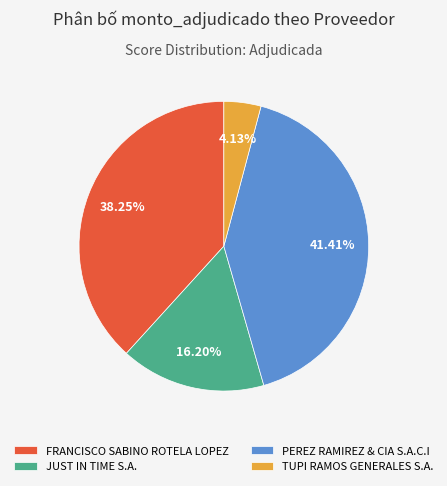

How many slices are in this pie chart?

4